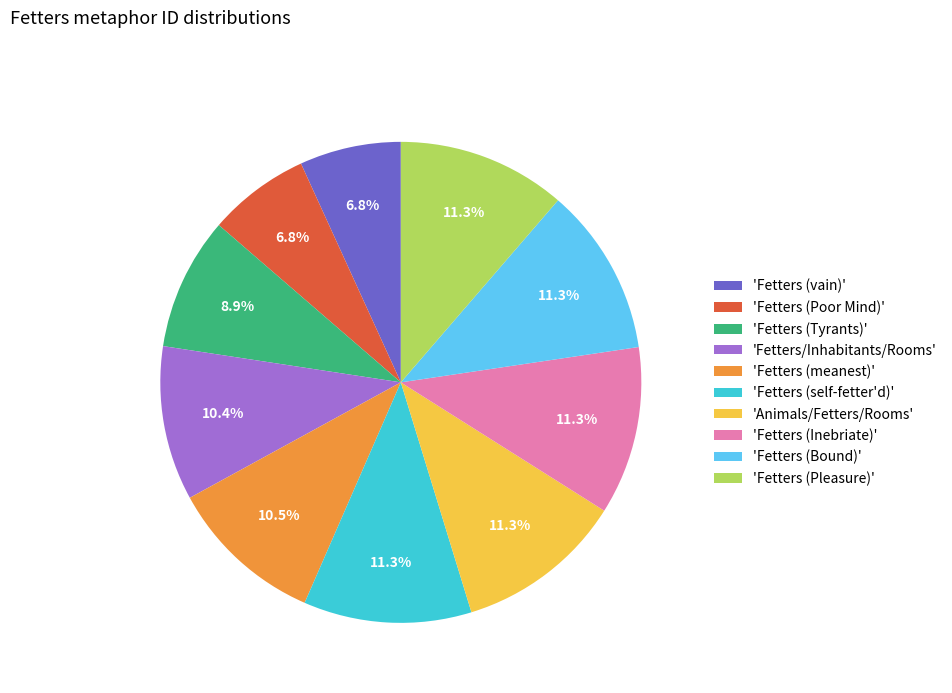

How many slices are in this pie chart?

10